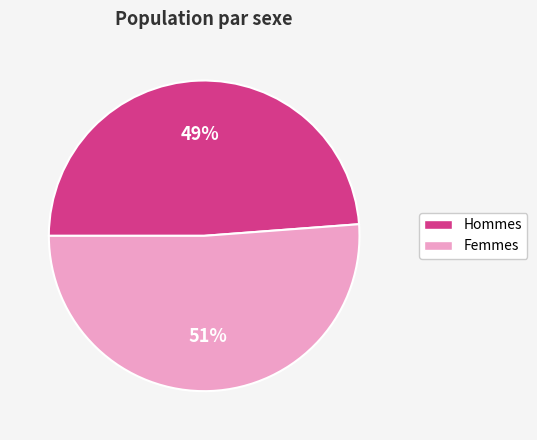

To the nearest percent, what is the average slice percentage?

50%